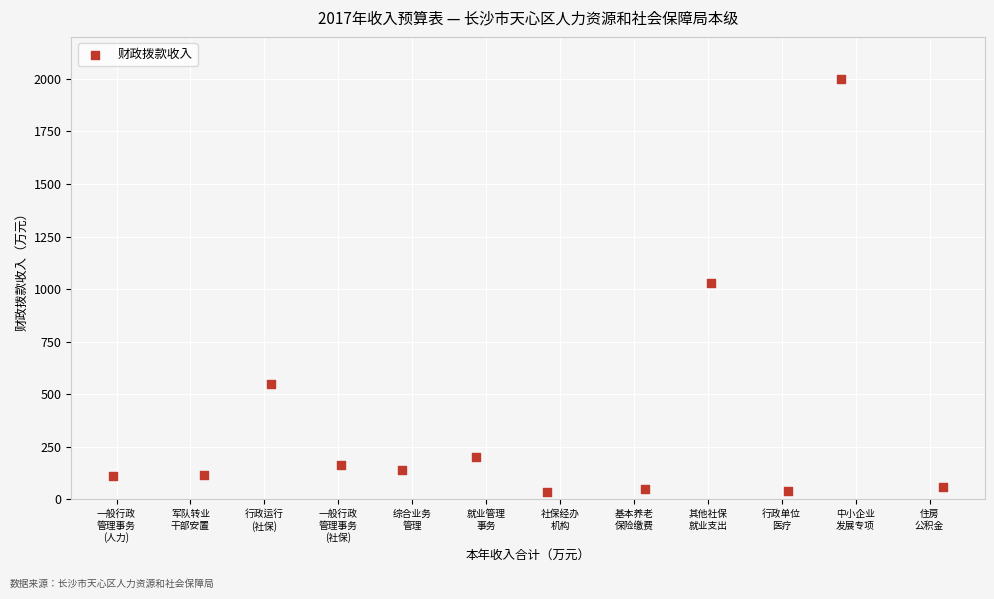

What is the average Y value?

373.8